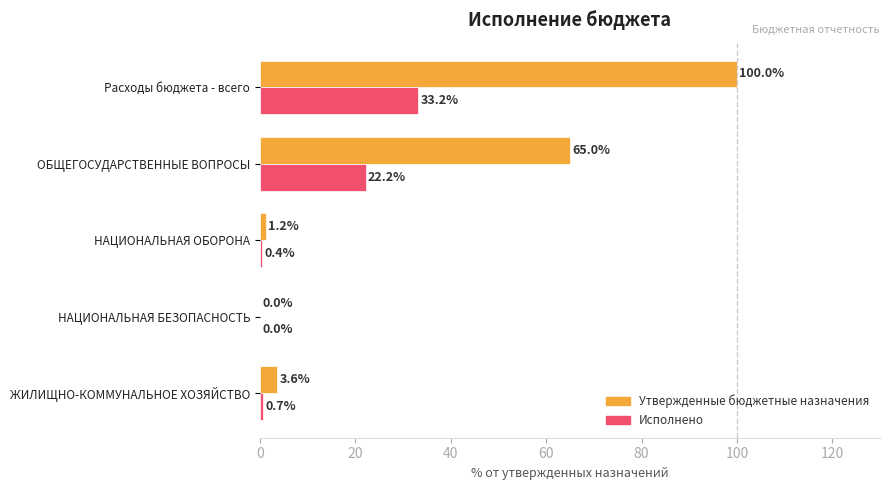

Is it true that Исполнено equals 13.7 at ОБЩЕГОСУДАРСТВЕННЫЕ ВОПРОСЫ?

False